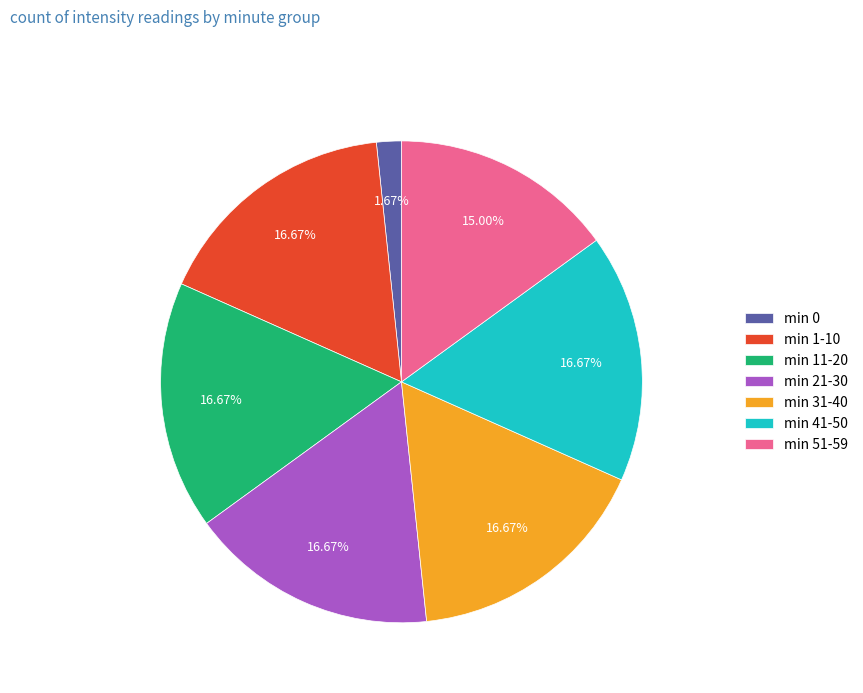

To the nearest percent, what is the average slice percentage?

14%